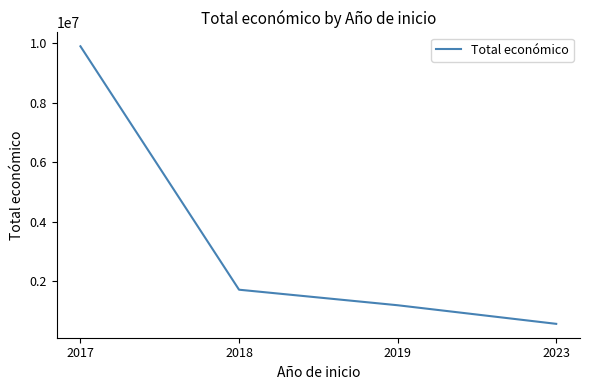

Approximately how many times larger is the value at 2017 compared to 2023?

17.5